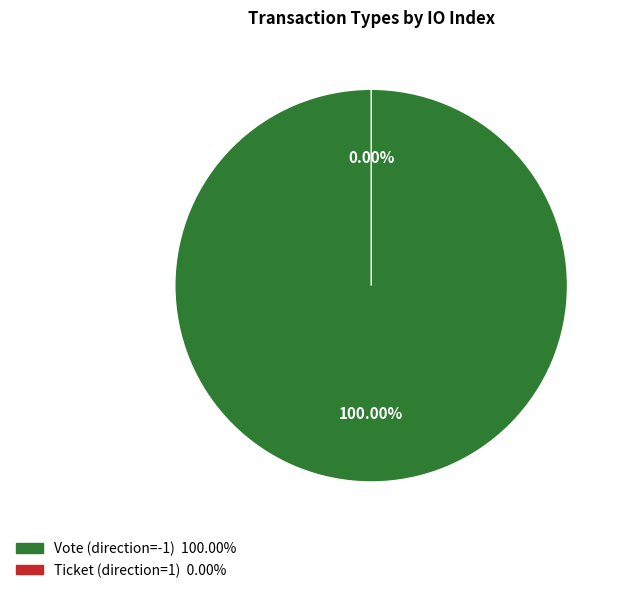

Combined, what portion of the pie is Ticket (direction=1) and Vote (direction=-1)?

100.0%